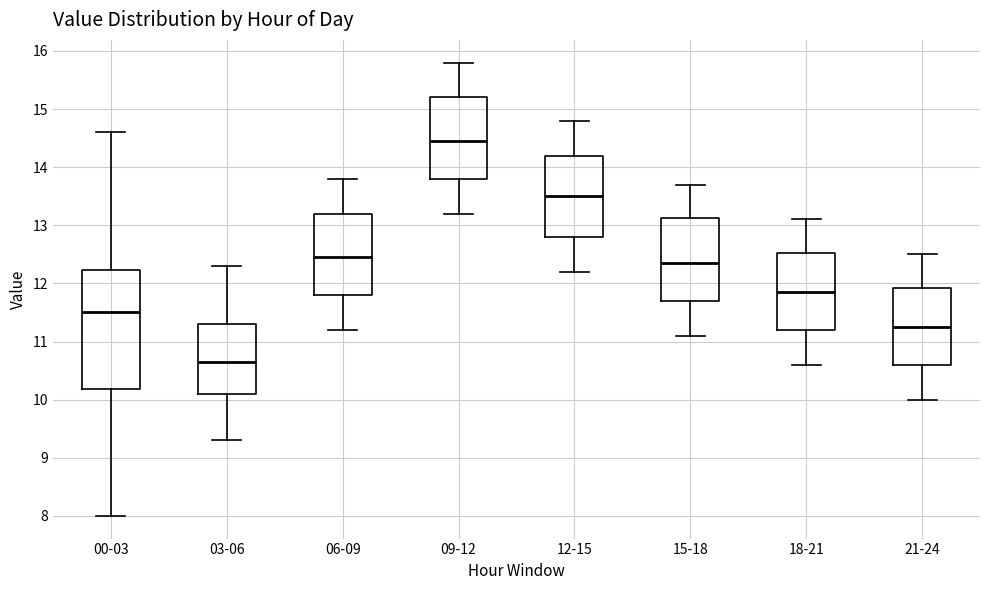

Where does the lower whisker of the box for 00-03 end on the y-axis? The values are not printed on the chart, so give them approximately, as read against the axis.

8.0